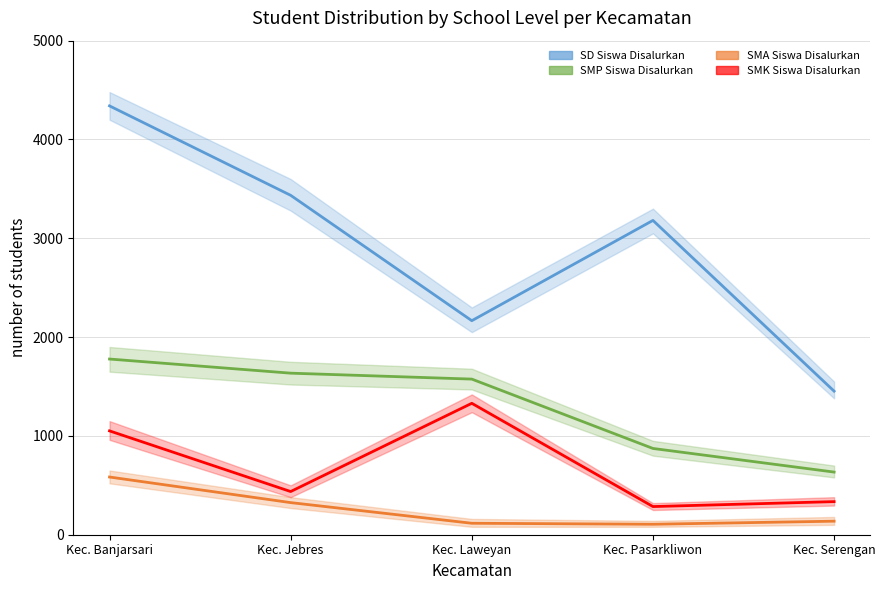

What is the spread (max minus min) of values at Kec. Banjarsari?

3756